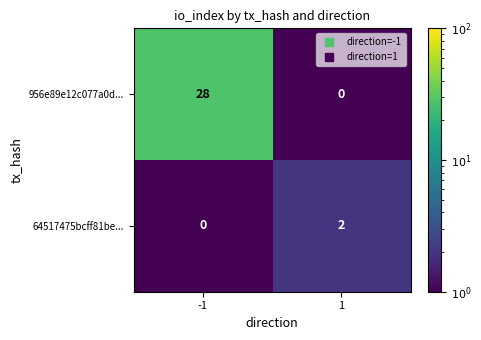

Between -1 and 1, which series saw the biggest shift?

956e89e12c077a0d...